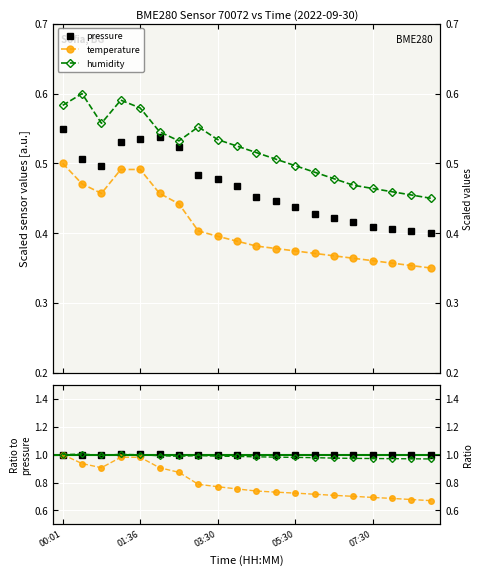

Between 15 and 17, which is larger?

15